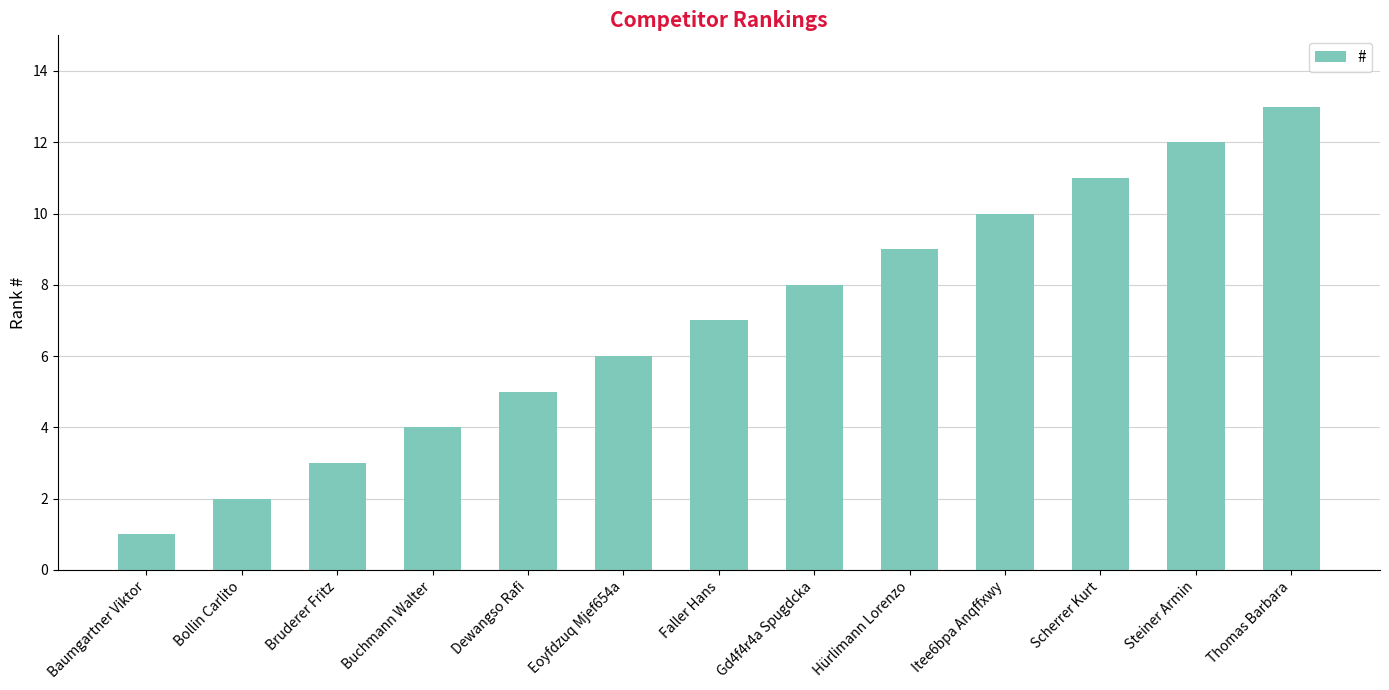

Count the number of categories in the chart.

13